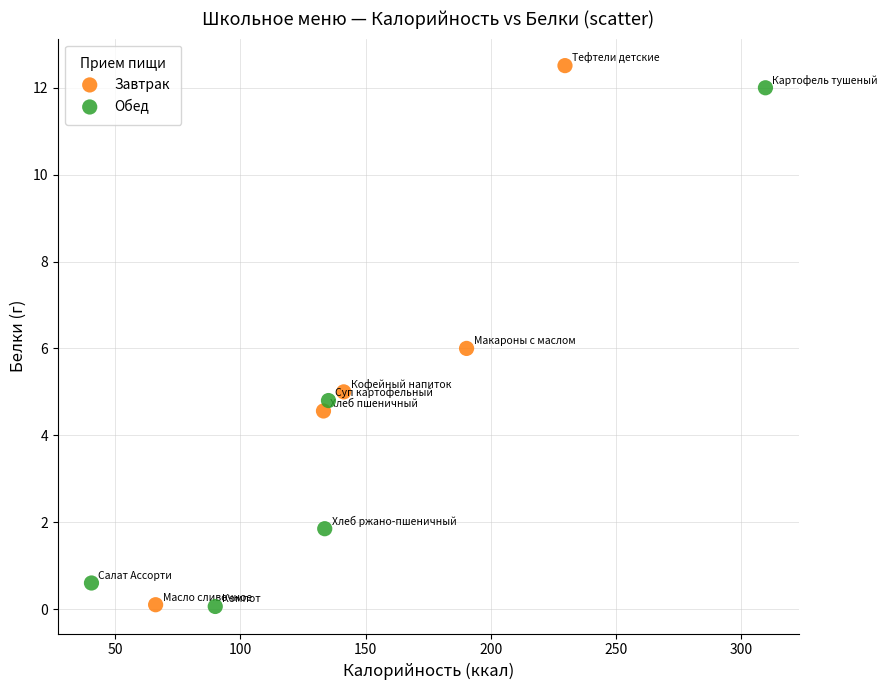

Which series has the largest Y range (max minus min)?

Завтрак